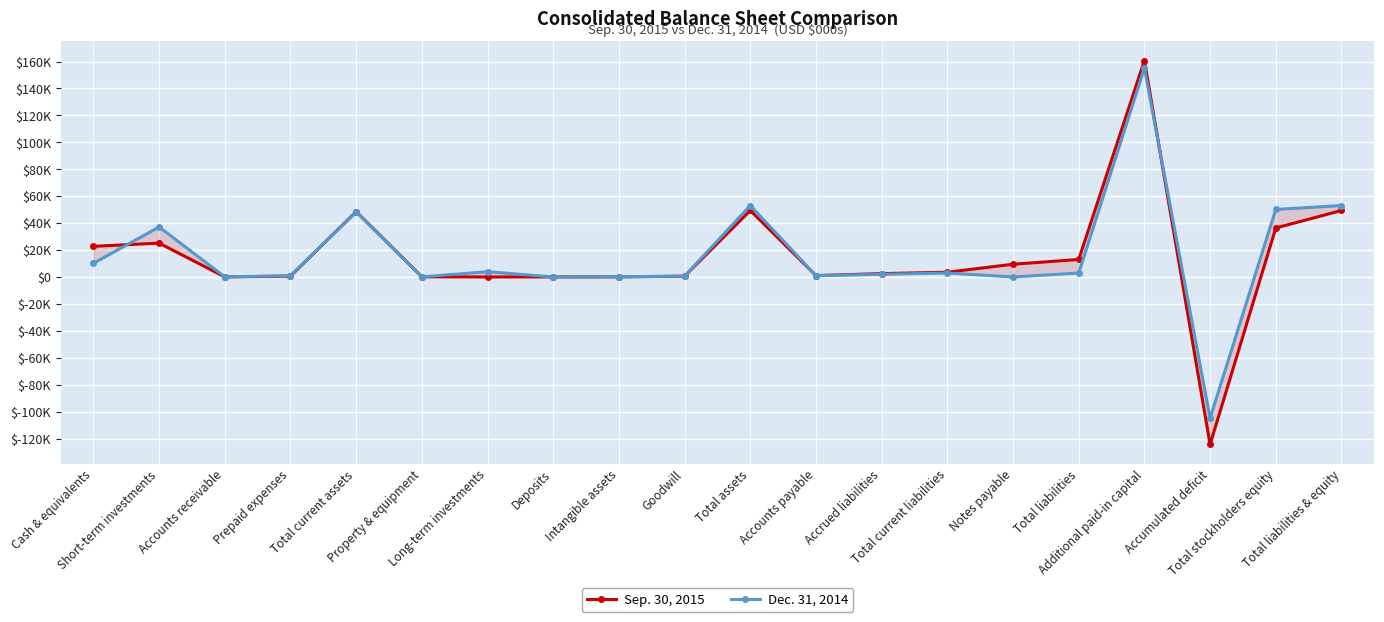

Count the number of data series in this chart.

2